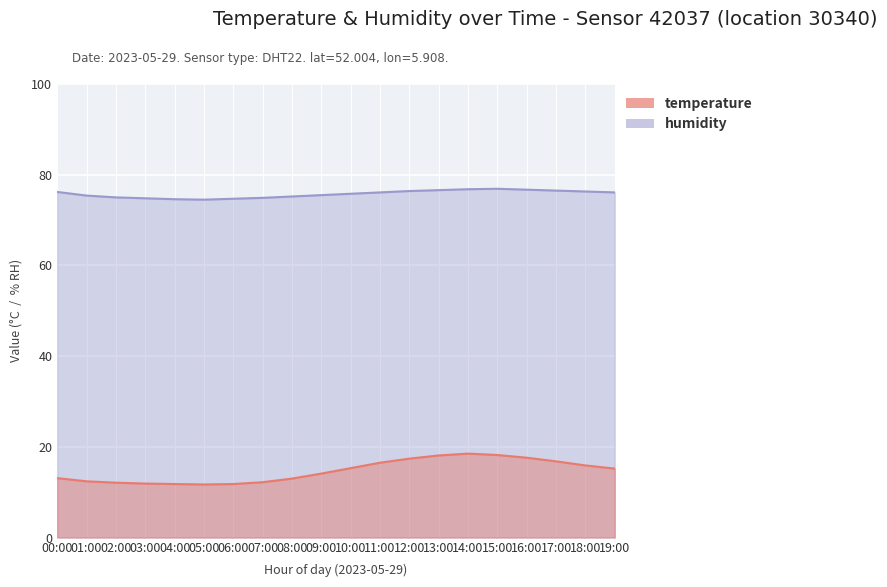

What is the label of the 10th point from the left?

09:00